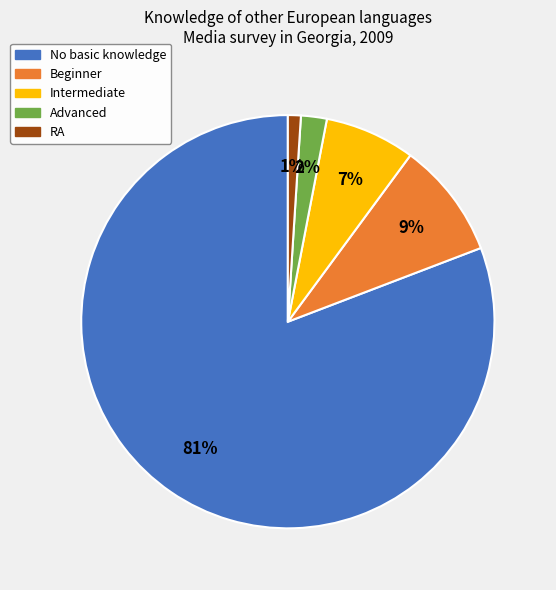

What is the ratio of the value at Intermediate to the value at No basic knowledge?

0.1